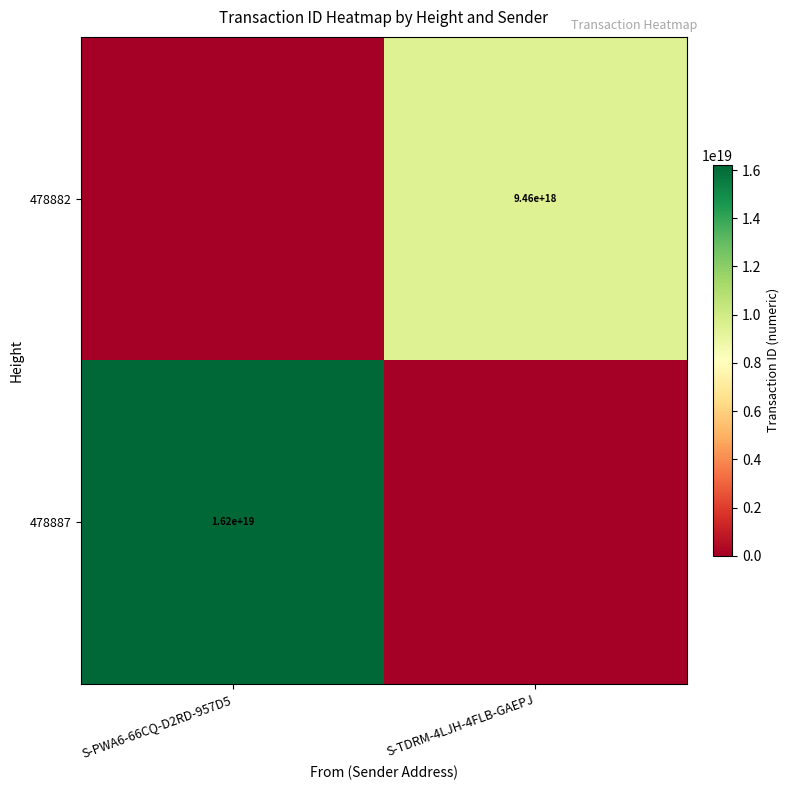

Is it true that 478882 equals 12809704333281822720 at S-TDRM-4LJH-4FLB-GAEPJ?

False